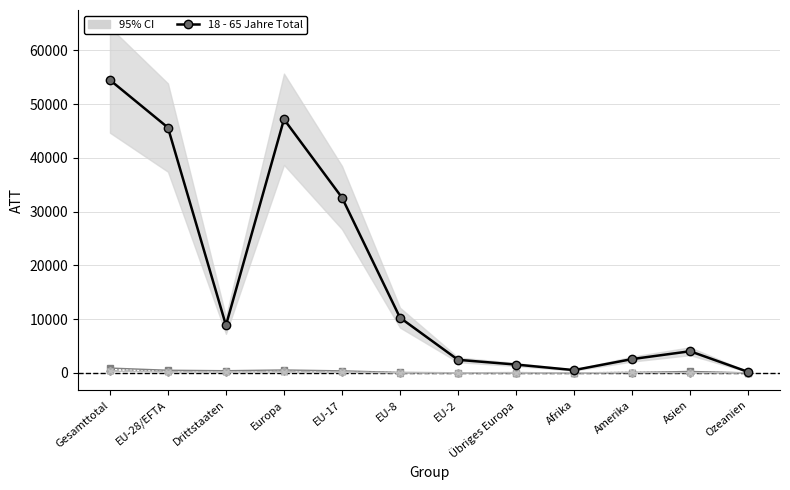

Reading left to right, list all the values displayed in this chart.

18 - 65 Jahre Total: 54504	45647	8857	47197	32623	10277	2434	1550	520	2569	4029	187
0 - 5 Jahre Total: 901	492	409	543	382	83	27	51	11	71	272	4
6 - 15 Jahre Total: 624	338	286	386	267	42	25	48	14	90	131	3
65+ Jahre Total: 393	260	133	278	232	25	2	18	9	54	45	7
16 - 17 Jahre Total: 314	137	177	150	112	16	8	13	7	92	54	11